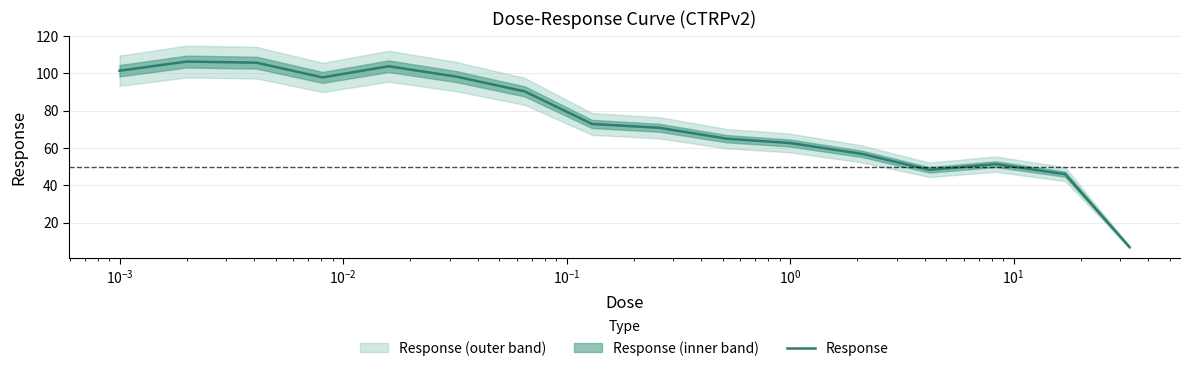

What is the maximum value for Response?

106.2